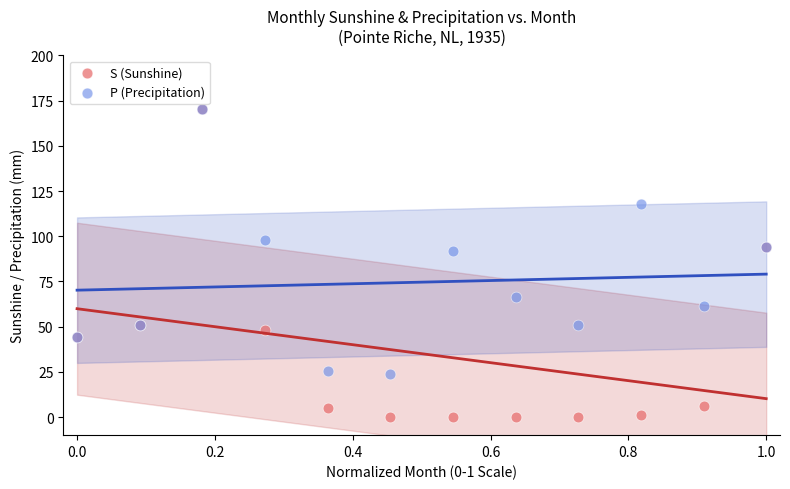

What are all the series names shown in the legend?

S (Sunshine), P (Precipitation)